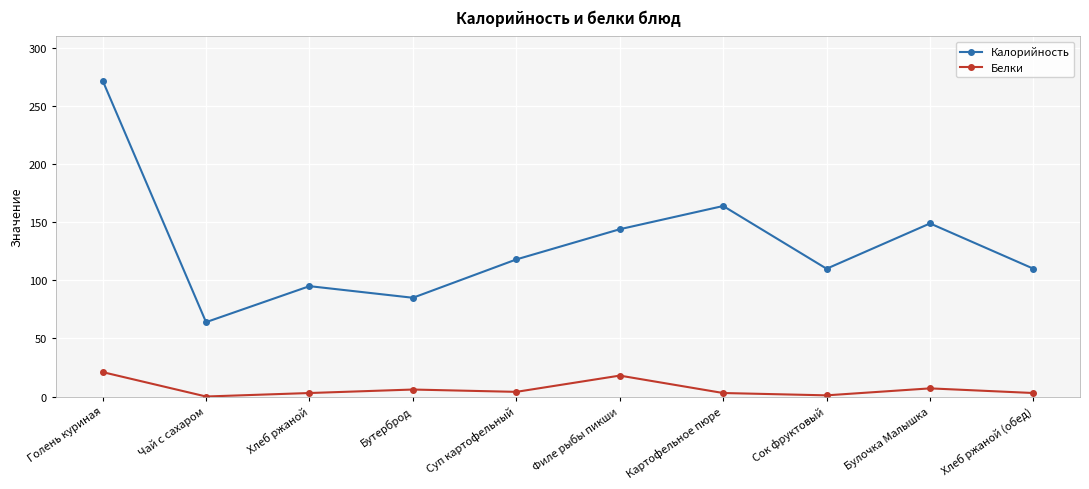

How many interior local valleys does the Калорийность series have?

3